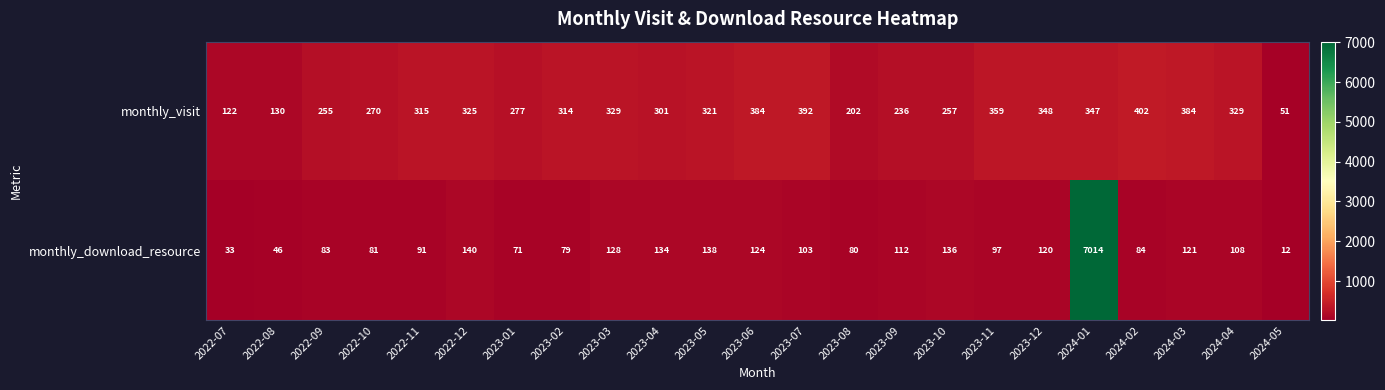

Between 2023-04 and 2024-04, which series saw the biggest shift?

monthly_visit